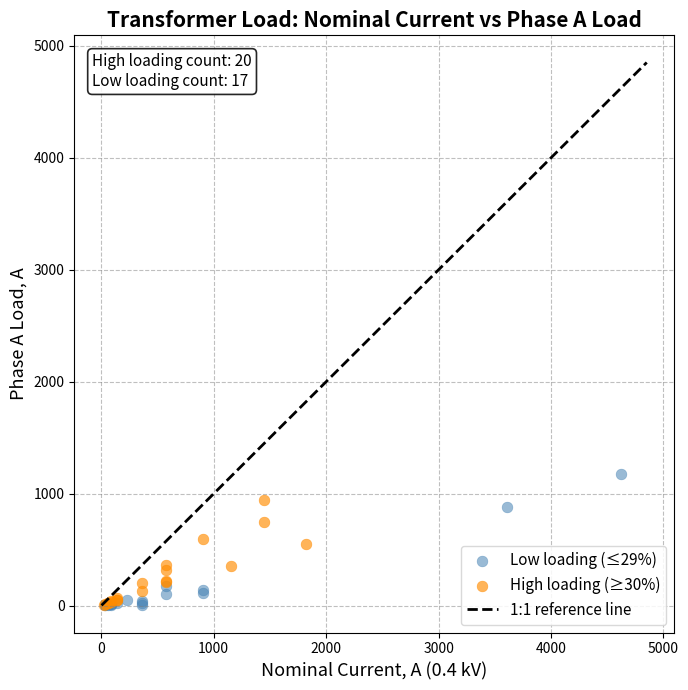

Which series contains the highest Y value?

Low loading (≤29%)